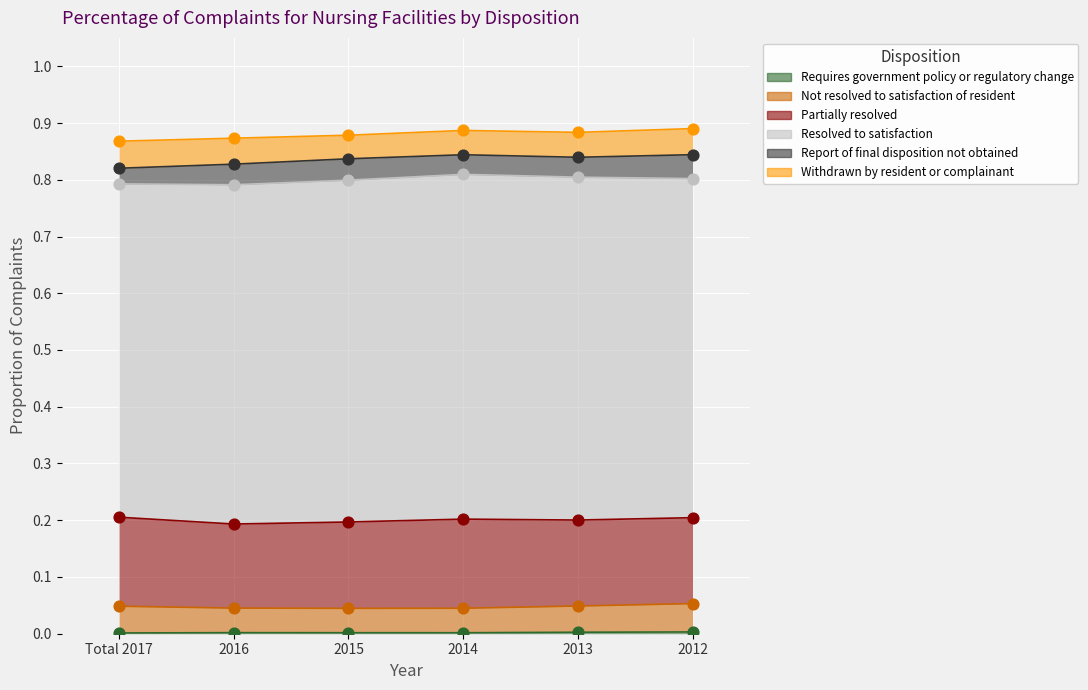

Is the value of Withdrawn by resident or complainant at Total 2017 greater than the value of Report of final disposition not obtained at 2015?

Yes